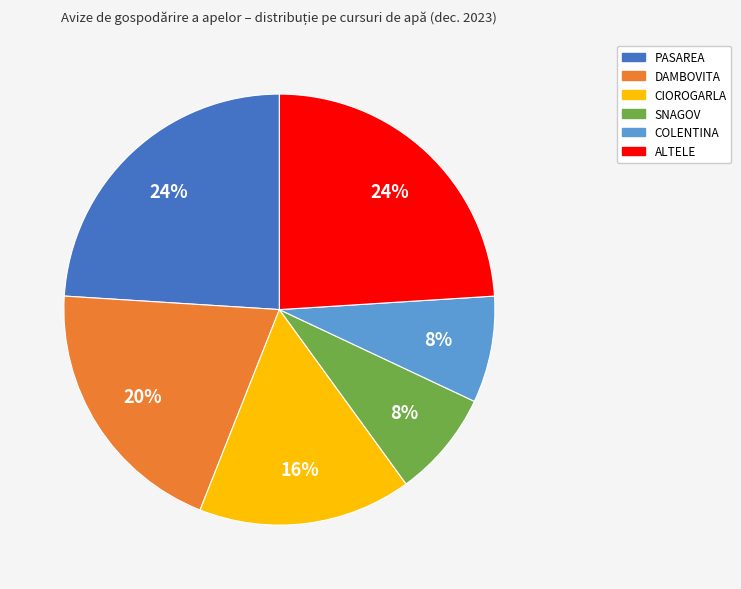

Is there a majority slice in this chart?

No